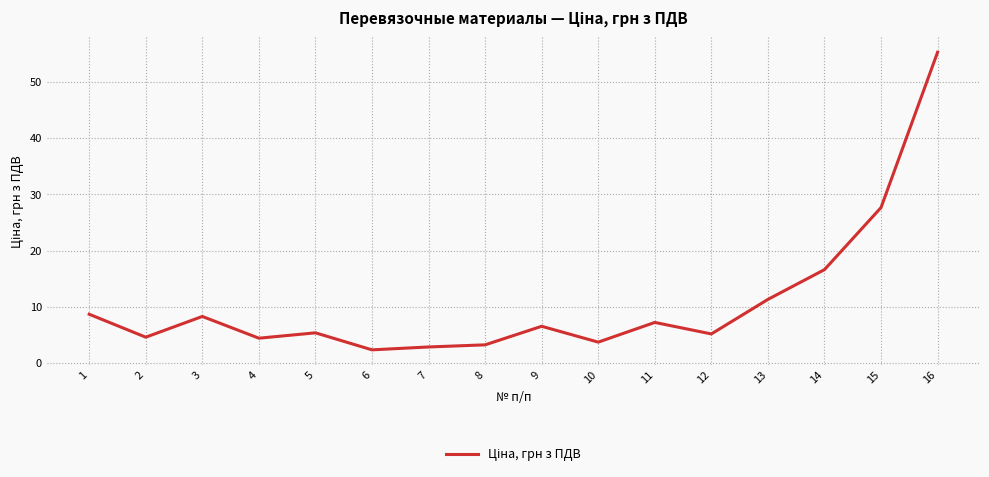

What is the minimum value shown in the chart?

2.3